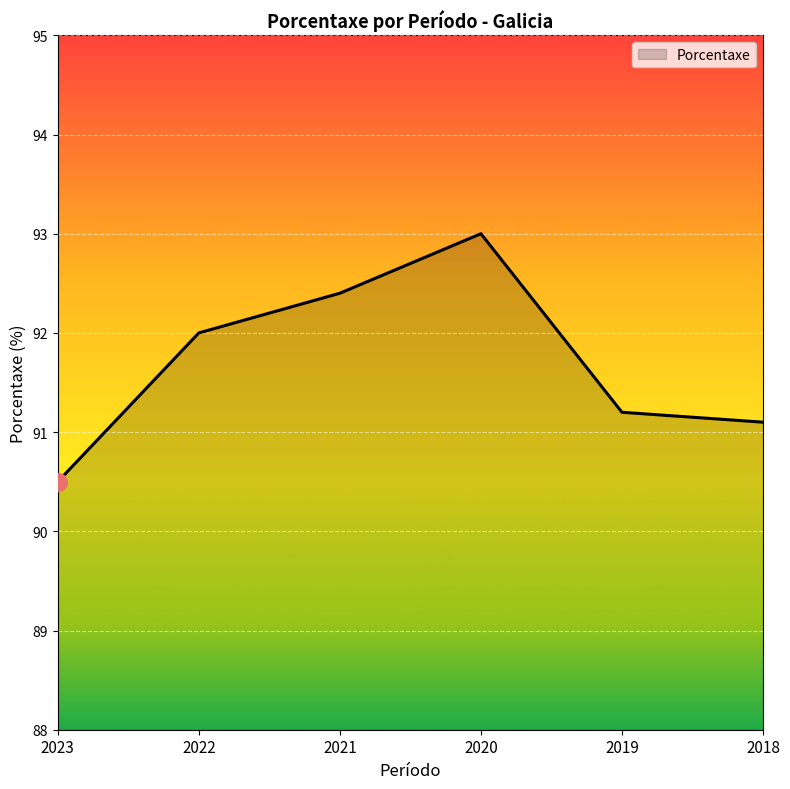

What is the change in value from 2022 to 2018?

-0.9